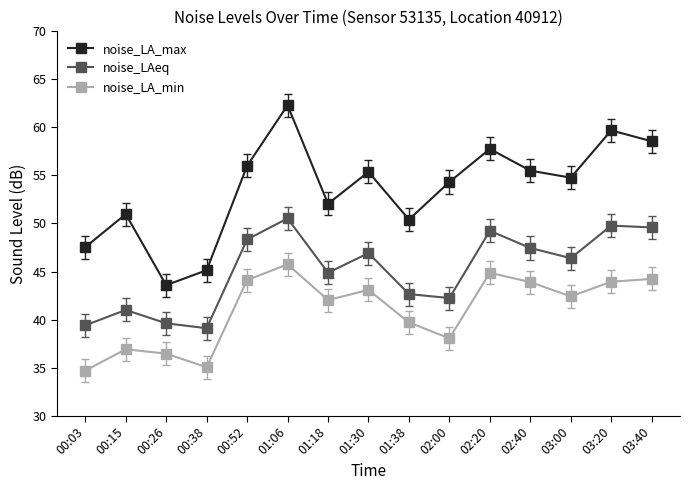

Rank the series at 01:18 from lowest to highest value.

noise_LA_min, noise_LAeq, noise_LA_max